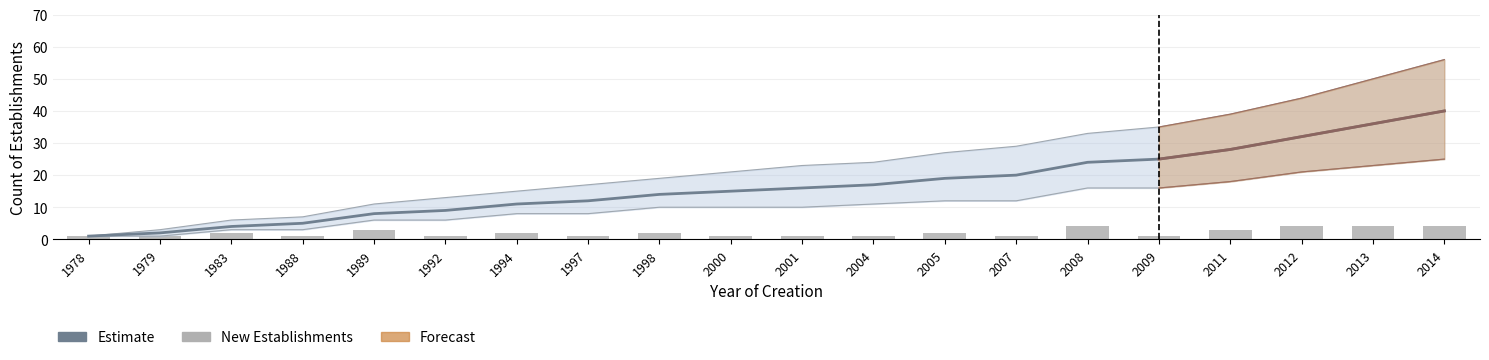

What value does the Estimate series have at 1994?

11